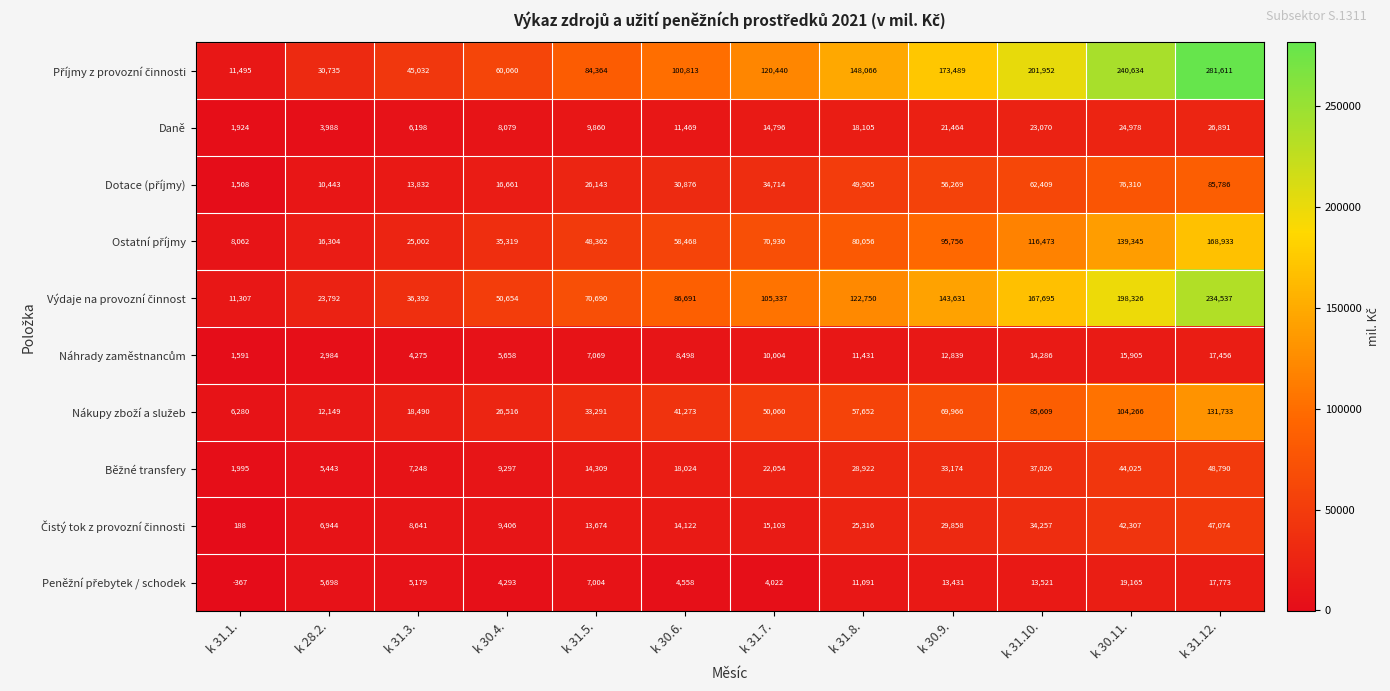

What is the minimum value shown in the chart?

-367